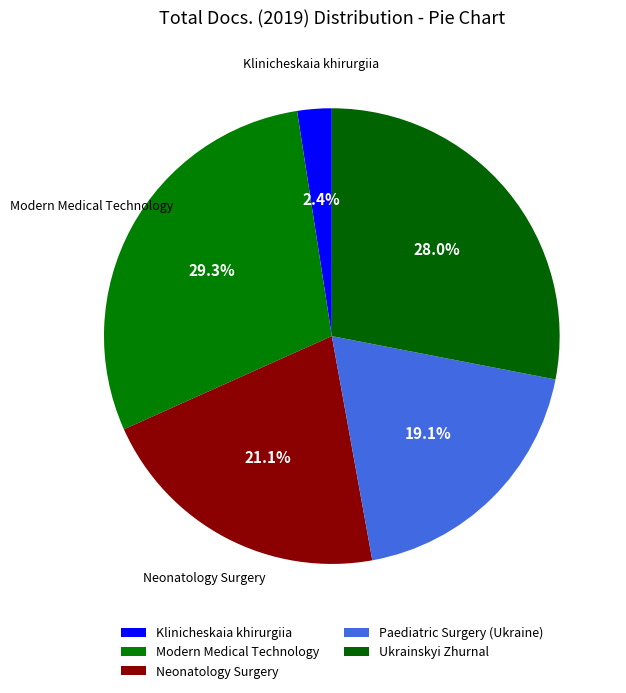

How many slices are in this pie chart?

5